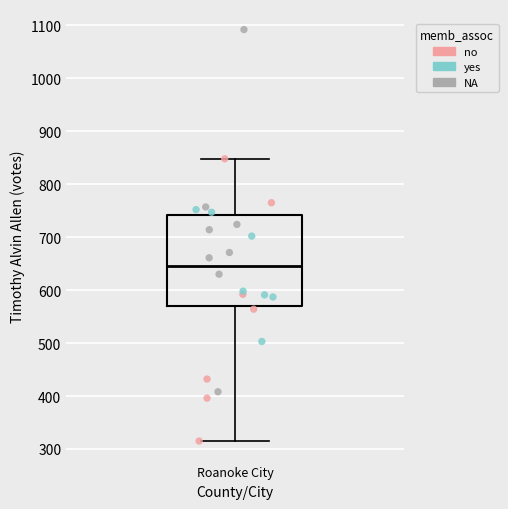

Where does the lower whisker of the box for Roanoke City end on the y-axis? The values are not printed on the chart, so give them approximately, as read against the axis.

320